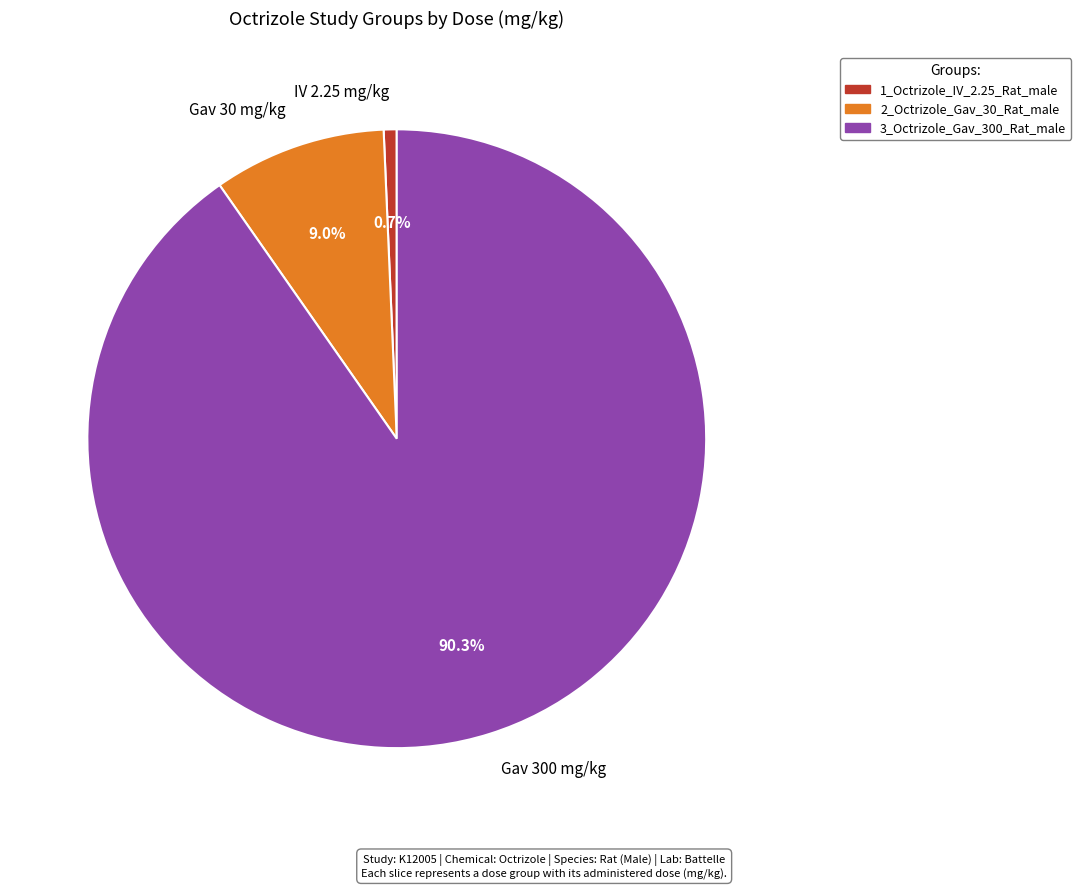

What is the largest slice in the pie chart?

Gav 300 mg/kg